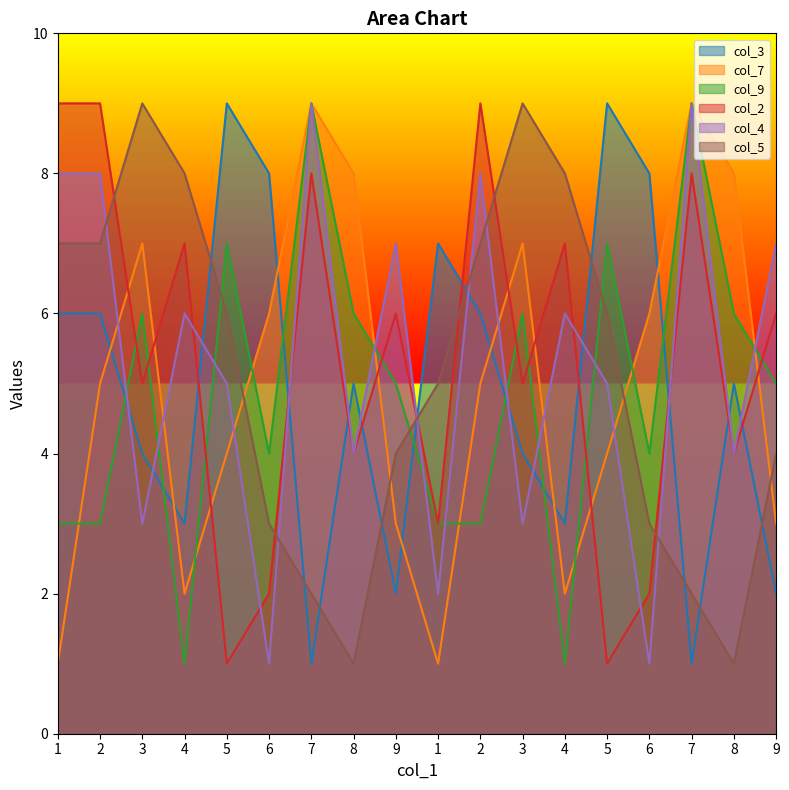

Is the value of col_2 at 4 greater than the value of col_4 at 3?

Yes